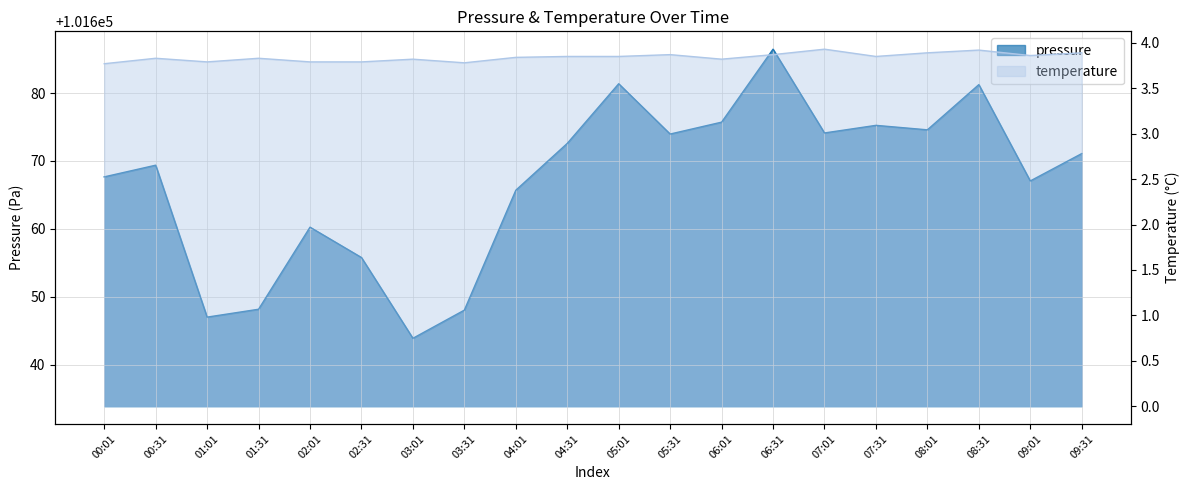

What is the difference between the highest and lowest values at 07:31?

101671.4